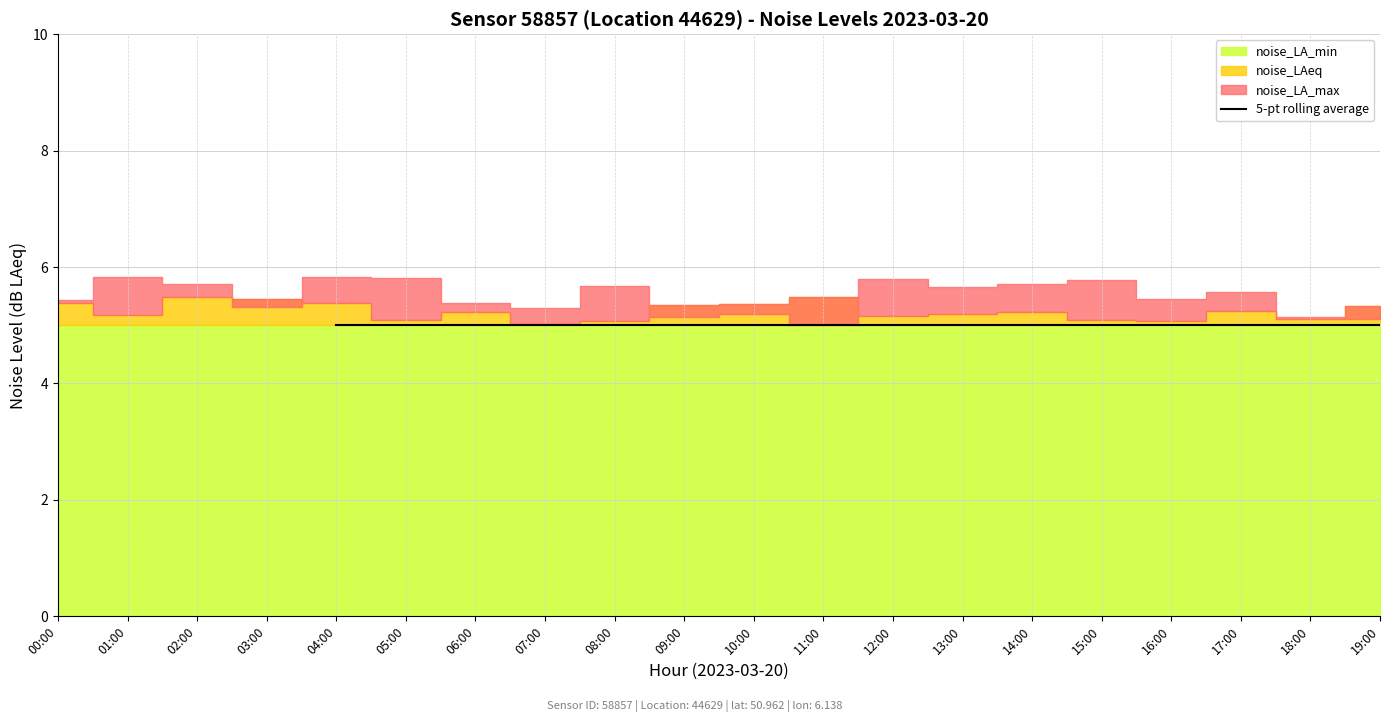

Rank the categories by value from highest to lowest.

00:00, 01:00, 02:00, 03:00, 04:00, 05:00, 06:00, 07:00, 08:00, 09:00, 10:00, 11:00, 12:00, 13:00, 14:00, 15:00, 16:00, 17:00, 18:00, 19:00